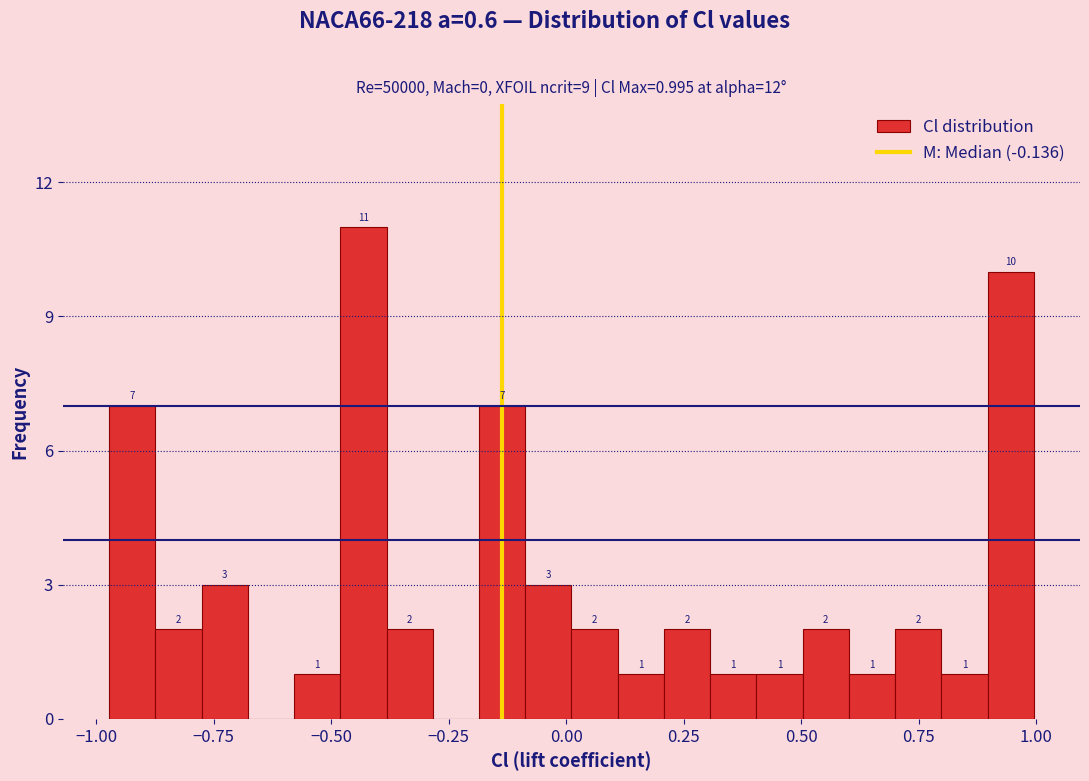

Read against the x-axis, roughly where is the centre of the tallest bar?

-0.45